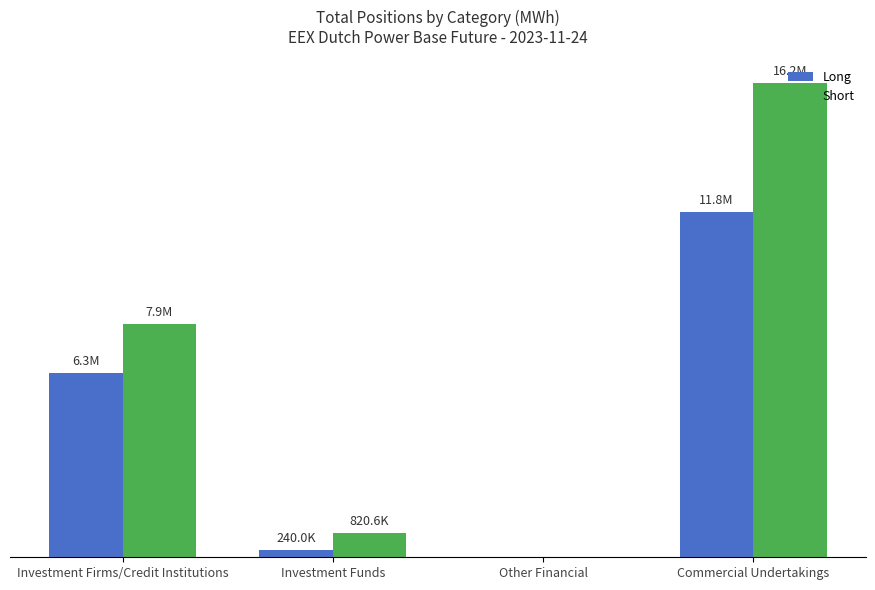

What are all the series names shown in the legend?

Long, Short